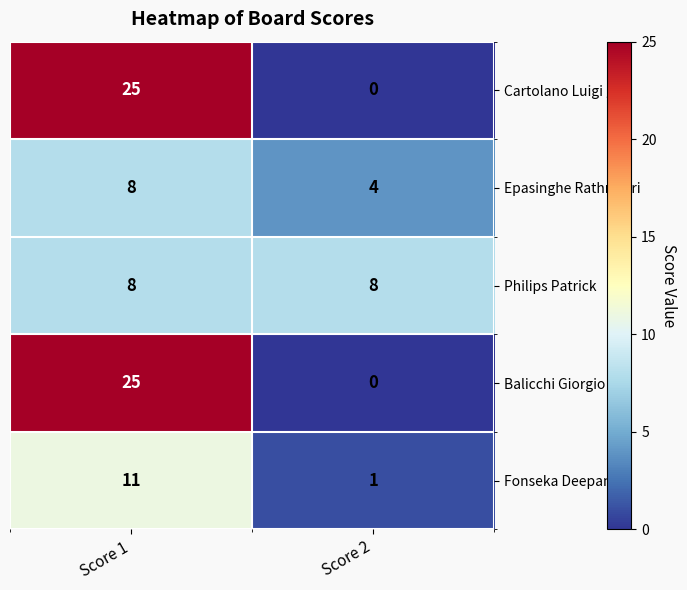

Is it true that Fonseka Deepanie equals 11 at Score 1?

True